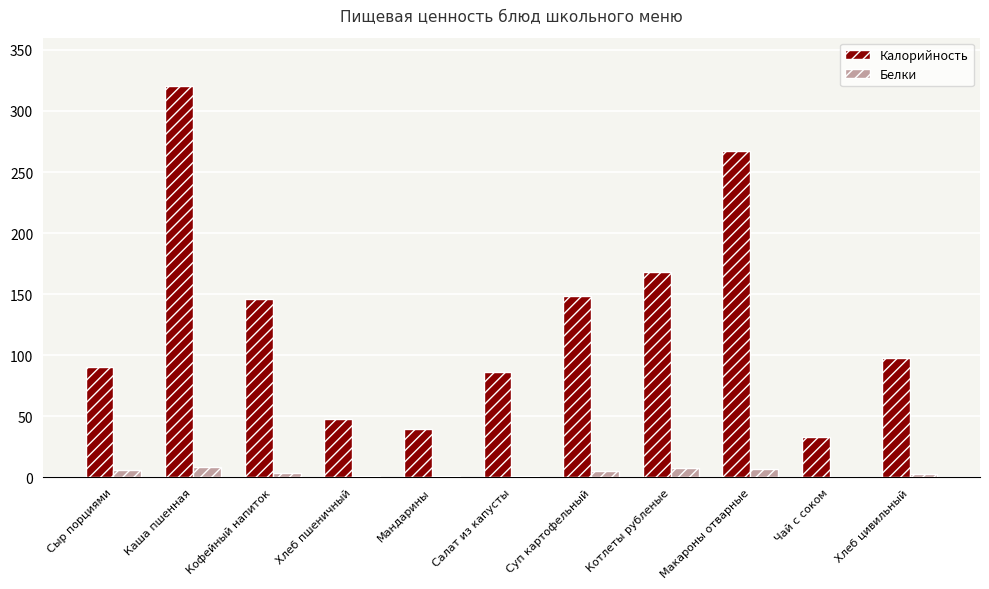

What is the sum of the Калорийность values at Хлеб пшеничный and Сыр порциями?

137.6